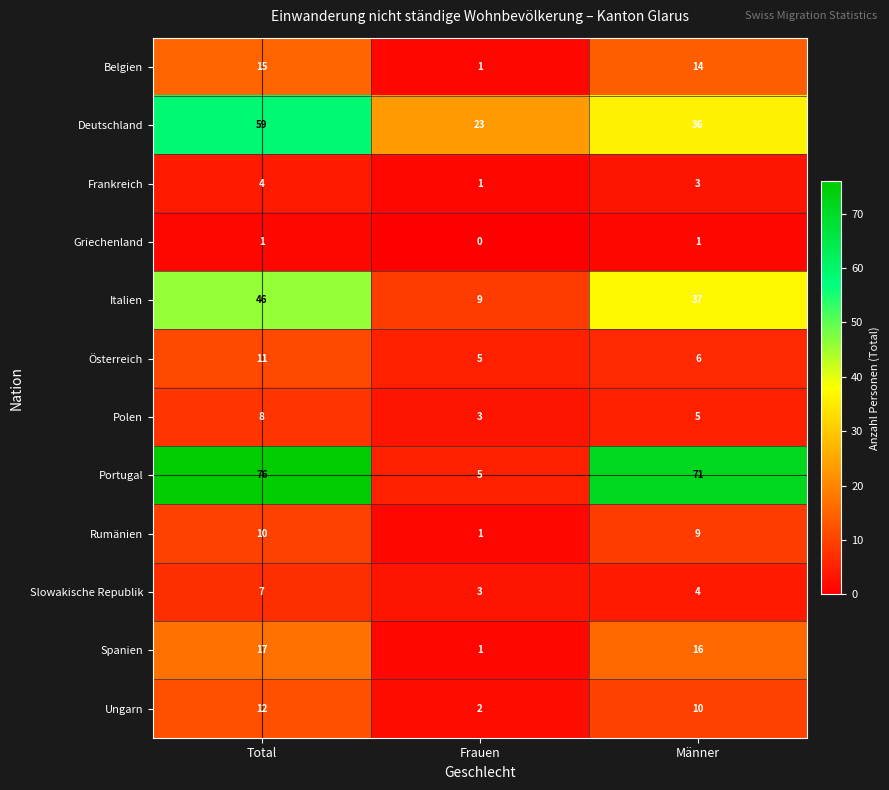

Rank the series at Männer from highest to lowest value.

Portugal, Italien, Deutschland, Spanien, Belgien, Ungarn, Rumänien, Österreich, Polen, Slowakische Republik, Frankreich, Griechenland